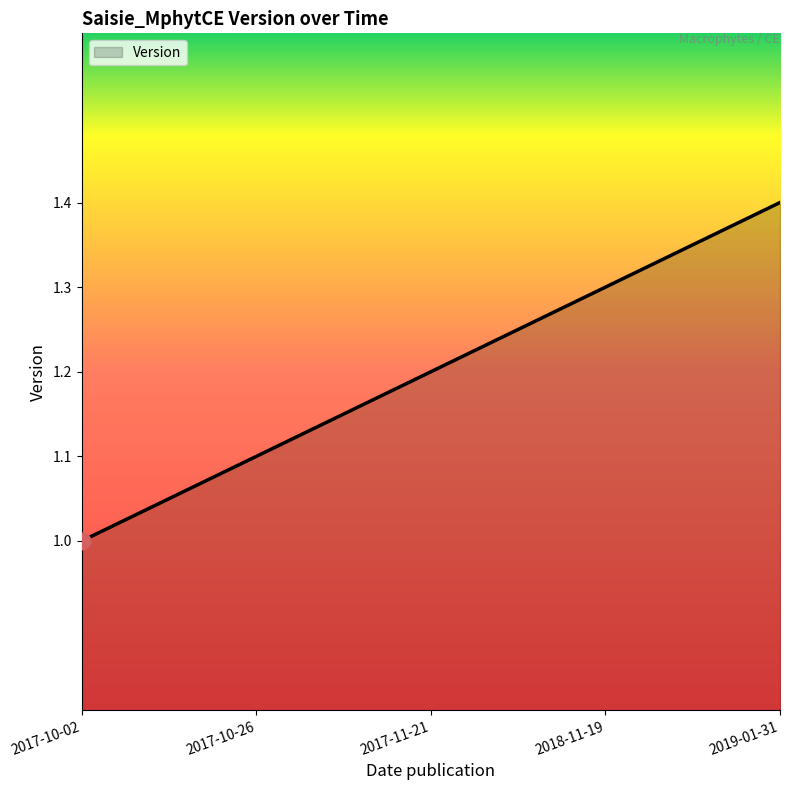

What is the smallest value displayed?

1.0